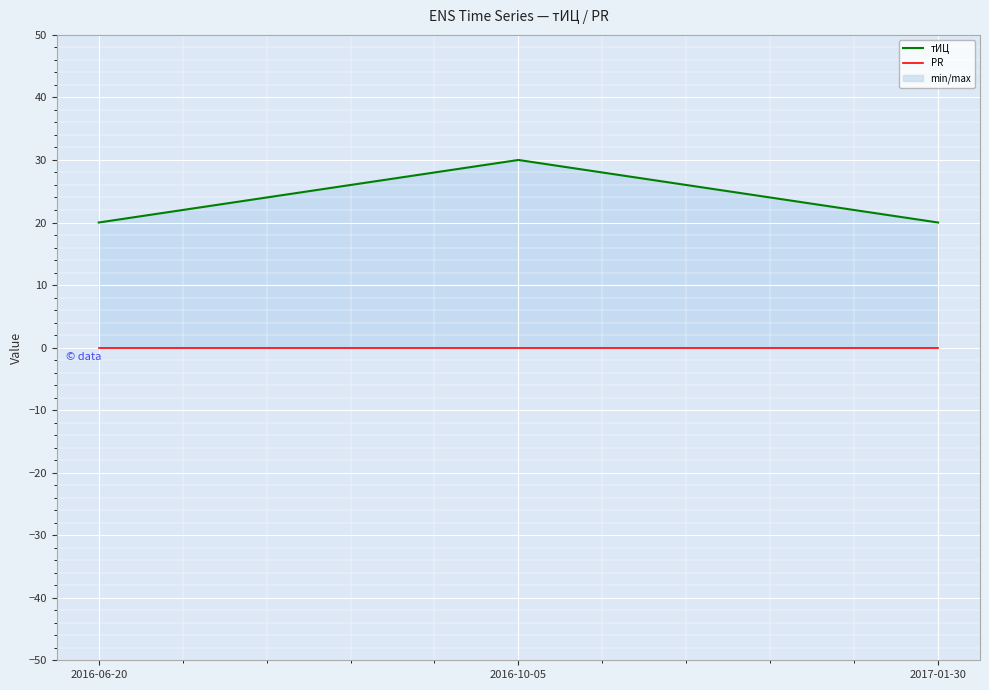

What is the difference between the highest and lowest values at 2016-06-20?

20